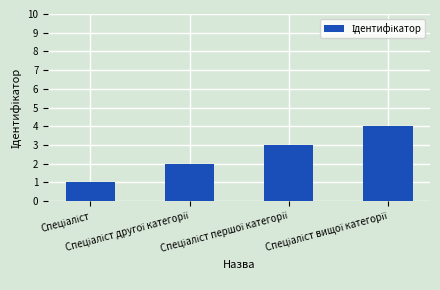

How many categories are shown in the chart?

4